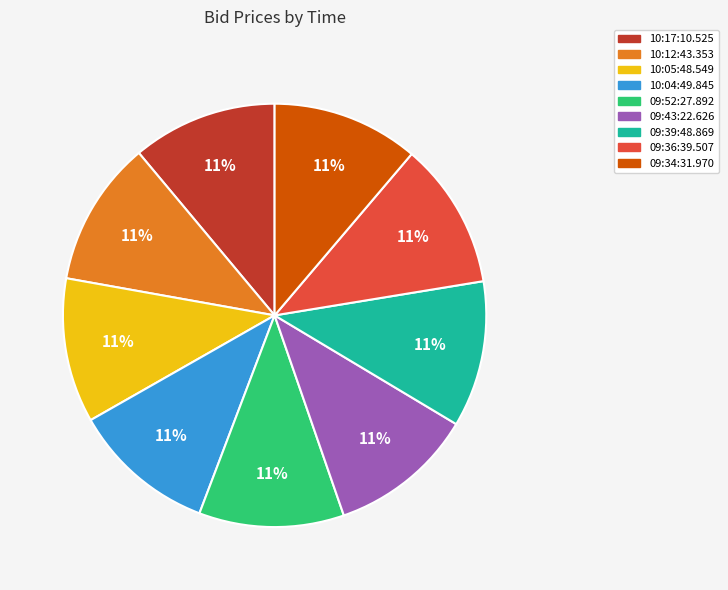

Is there any slice that represents more than half of the pie?

No